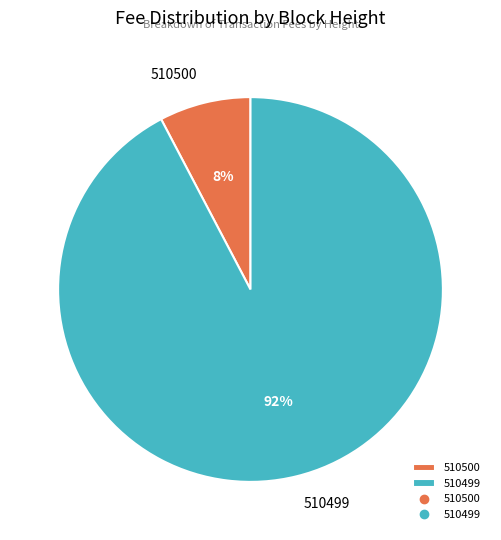

How many slices are in this pie chart?

2